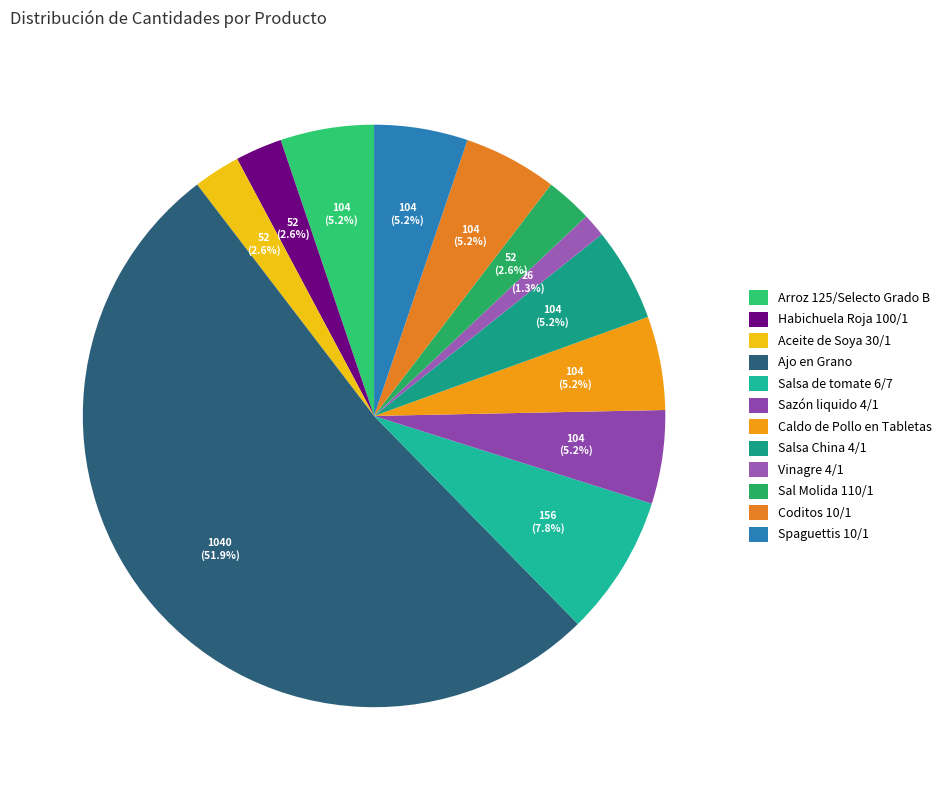

Is there any slice that represents more than half of the pie?

Yes